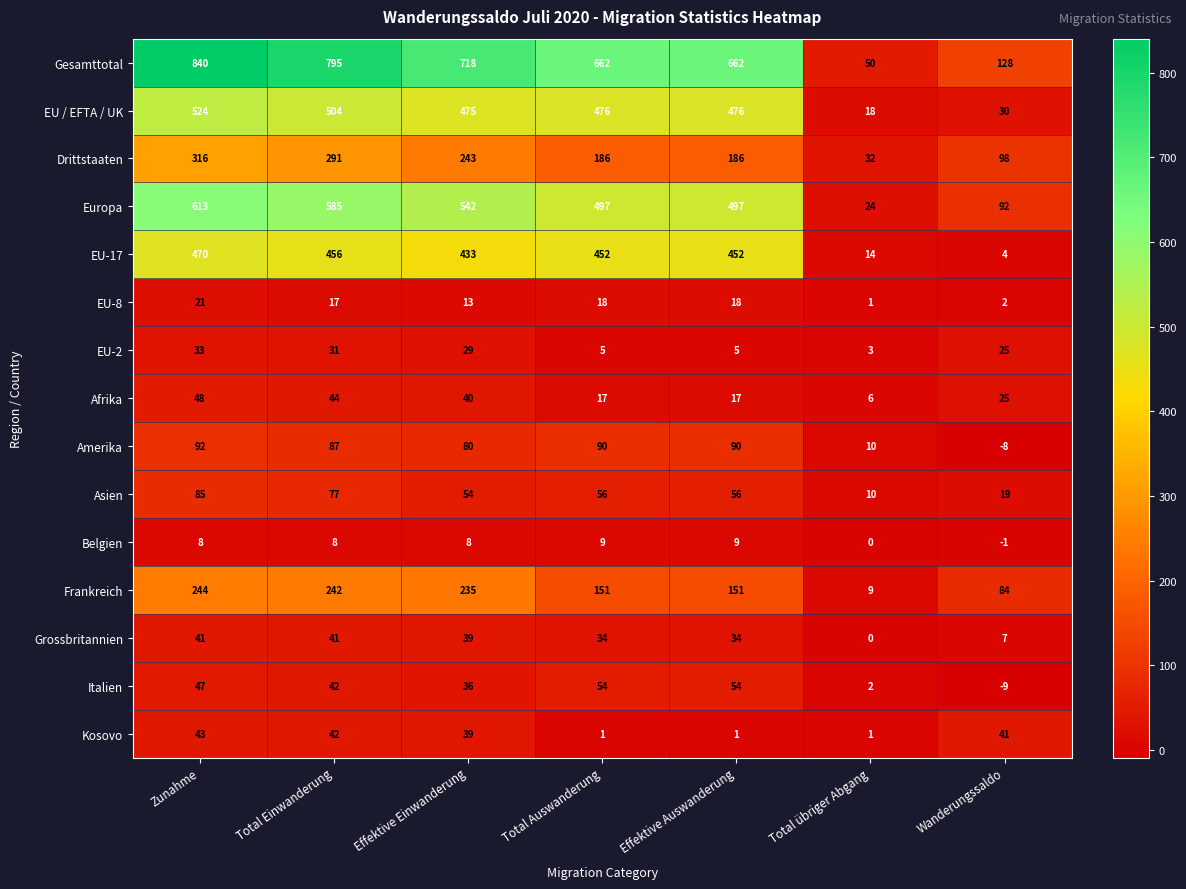

How many distinct data groups are displayed?

15